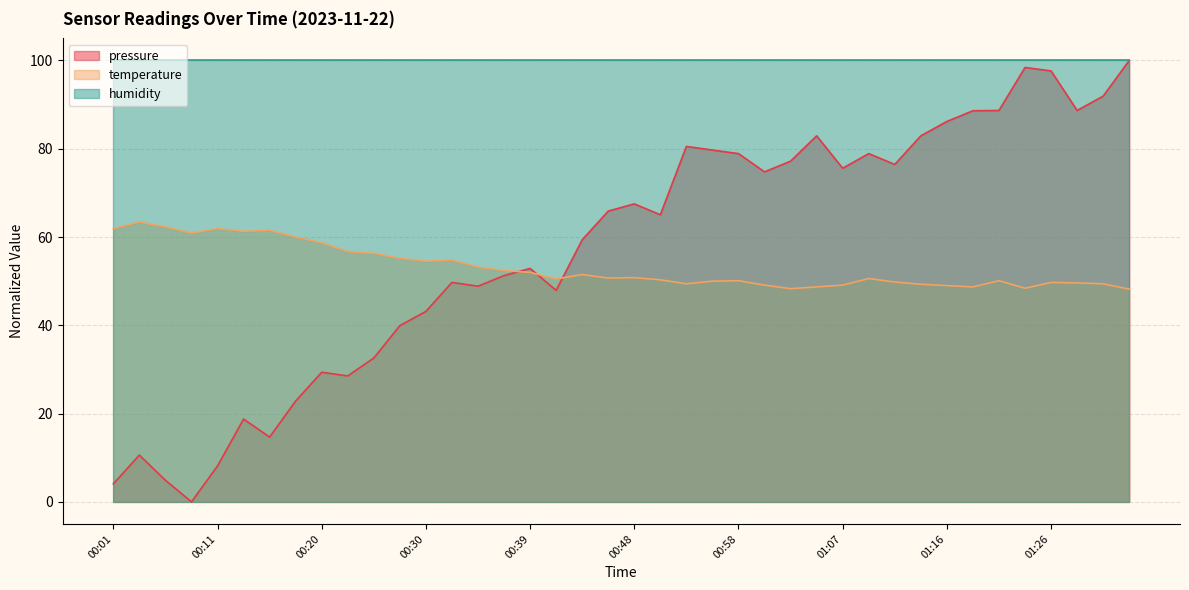

What is the label of the 7th point from the left?

00:15